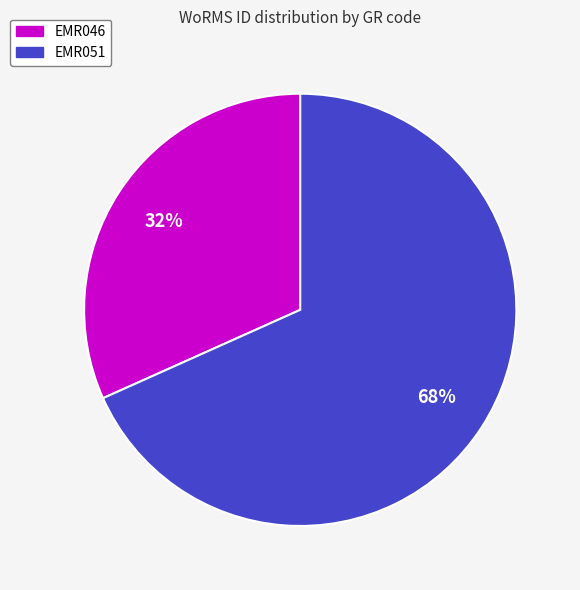

Which category has the biggest portion of the pie?

EMR051